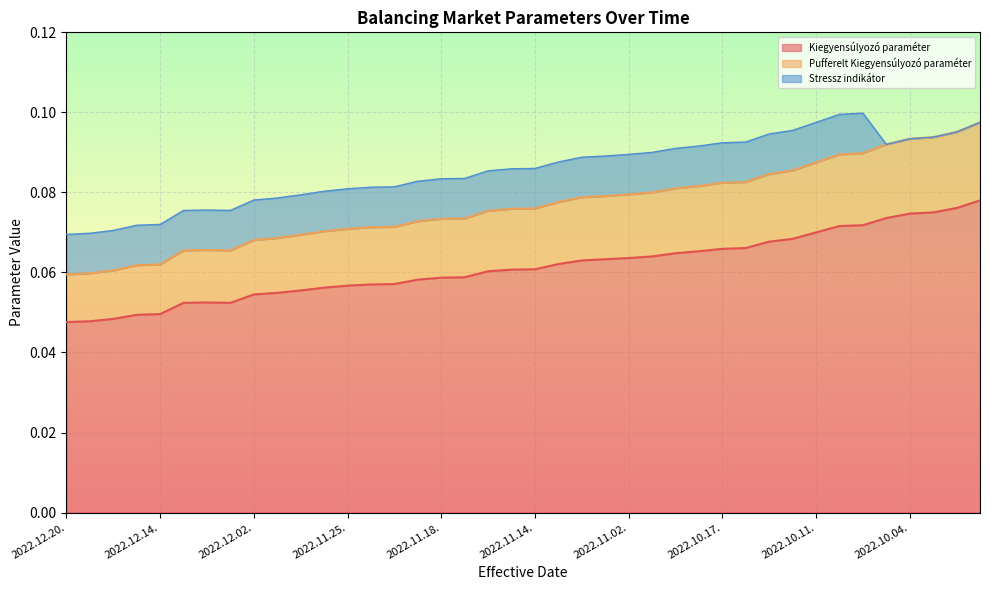

At which label is Kiegyensúlyozó paraméter closest to 0?

2022.12.20.